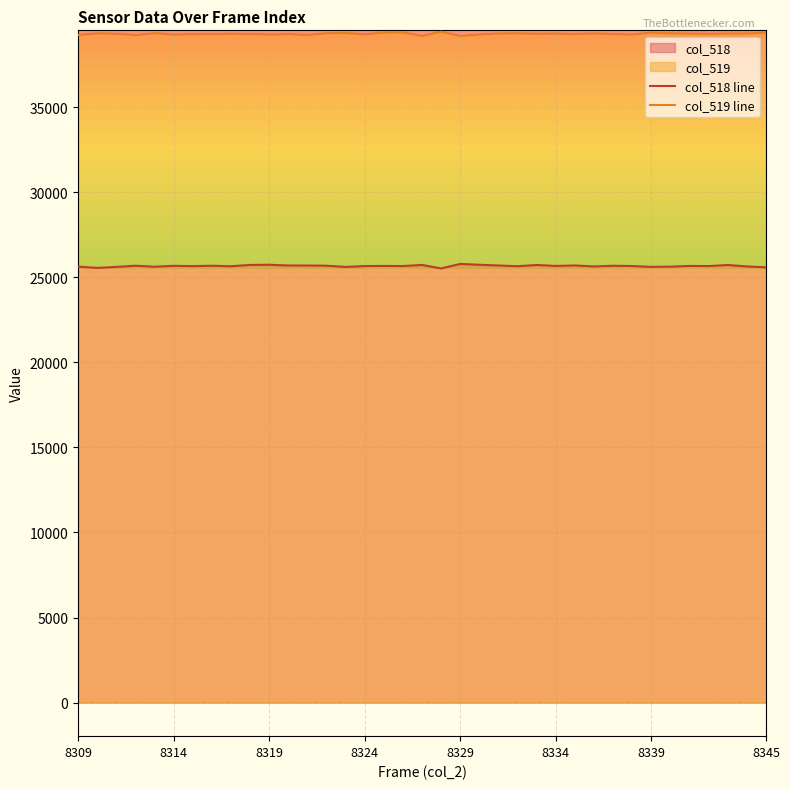

True or false: col_519 line and col_518 line intersect in this chart.

False